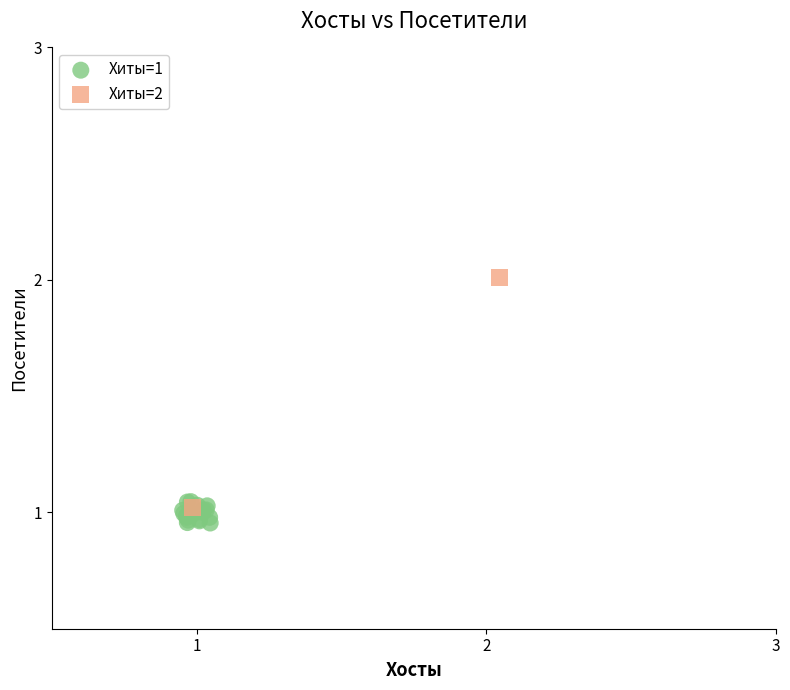

Which series reaches the minimum Y coordinate?

Хиты=1